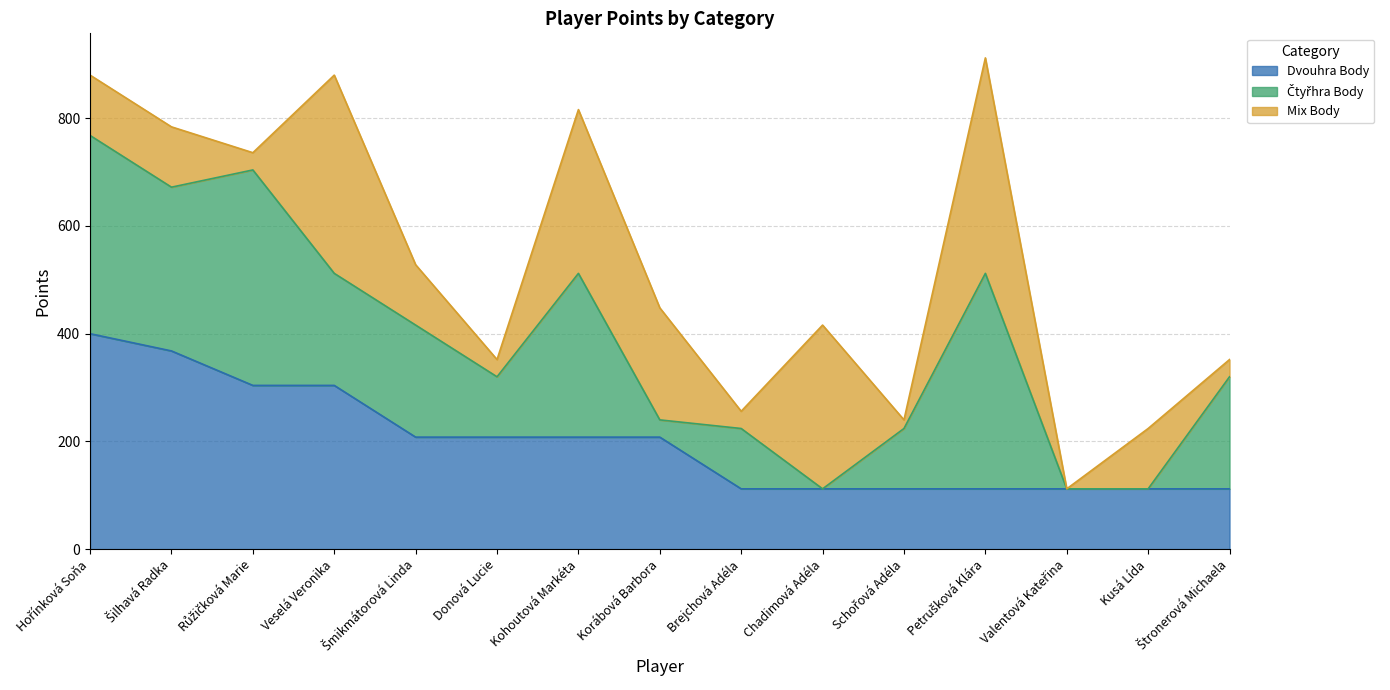

Is it true that Dvouhra Body equals 400 at Hořínková Soňa?

True